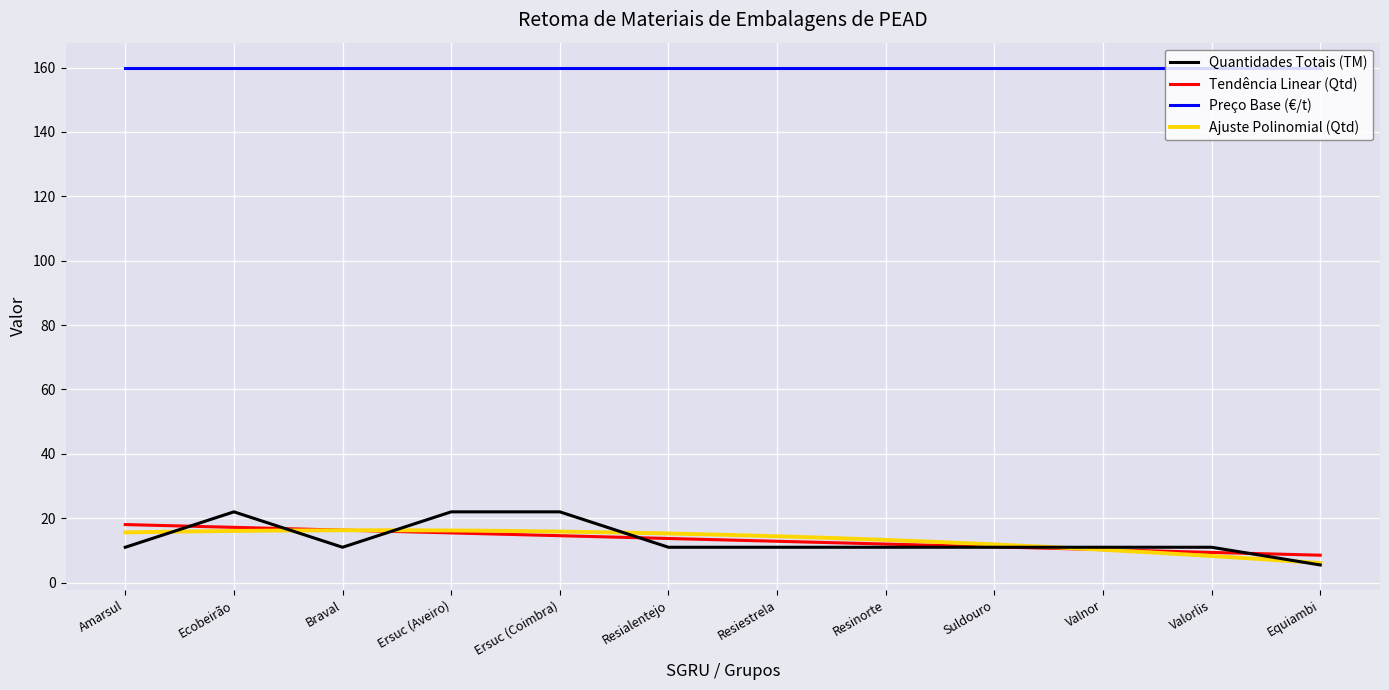

Reading left to right, list all the values displayed in this chart.

Amarsul=11.0	Ecobeirão=22.0	Braval=11.0	Ersuc (Aveiro)=22.0	Ersuc (Coimbra)=22.0	Resialentejo=11.0	Resiestrela=11.0	Resinorte=11.0	Suldouro=11.0	Valnor=11.0	Valorlis=11.0	Equiambi=5.5